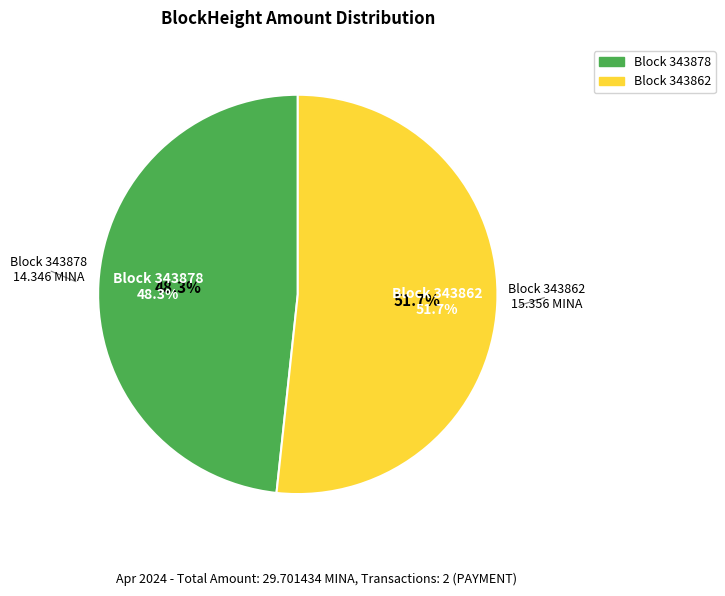

Which slice is the largest?

343862